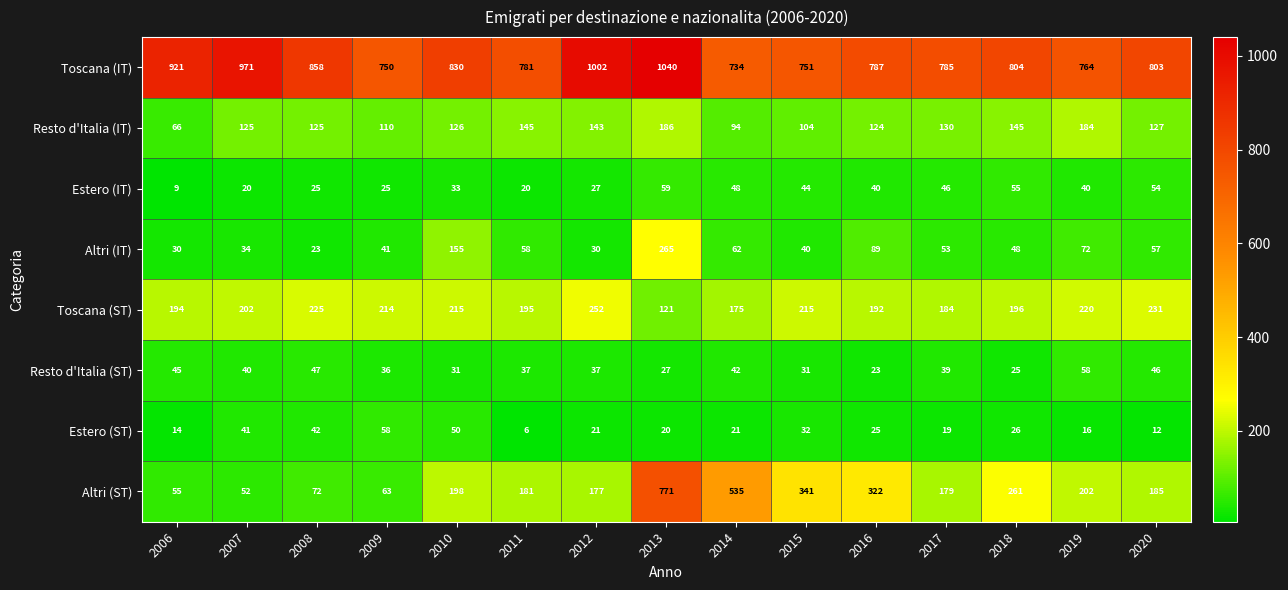

How many distinct data groups are displayed?

8